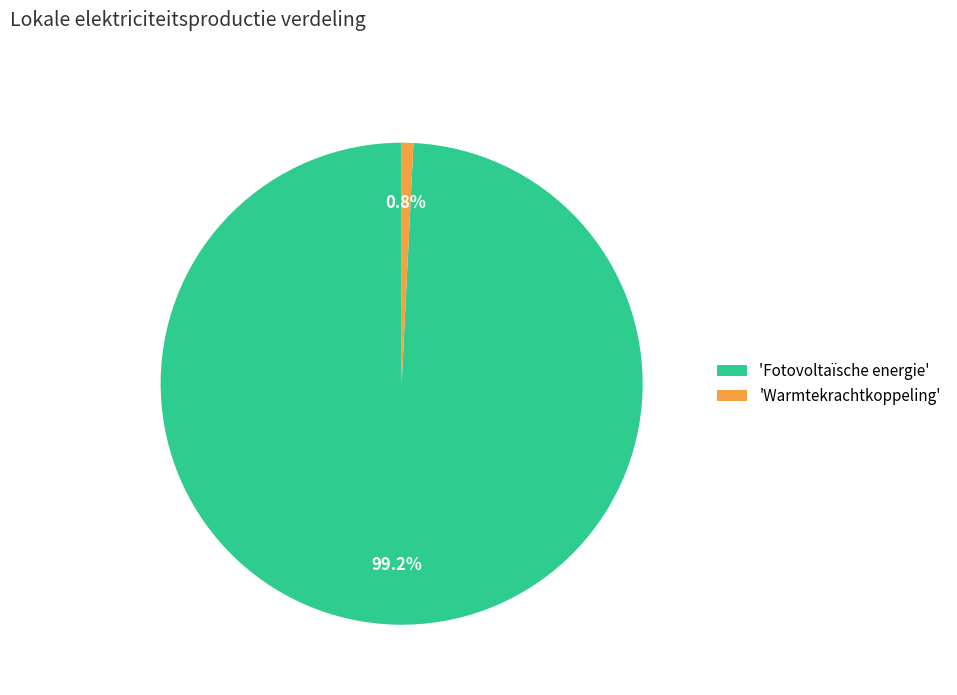

Which has a higher value, 'Warmtekrachtkoppeling' or 'Fotovoltaïsche energie'?

'Fotovoltaïsche energie'